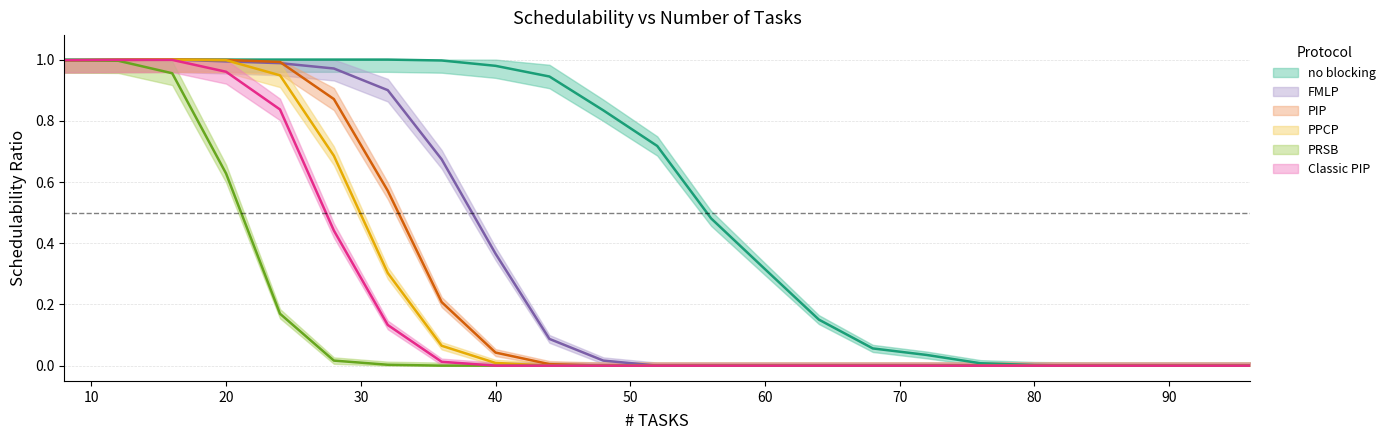

List the series in order of their peak value, lowest first.

PRSB, Classic PIP, no blocking, FMLP, PIP, PPCP